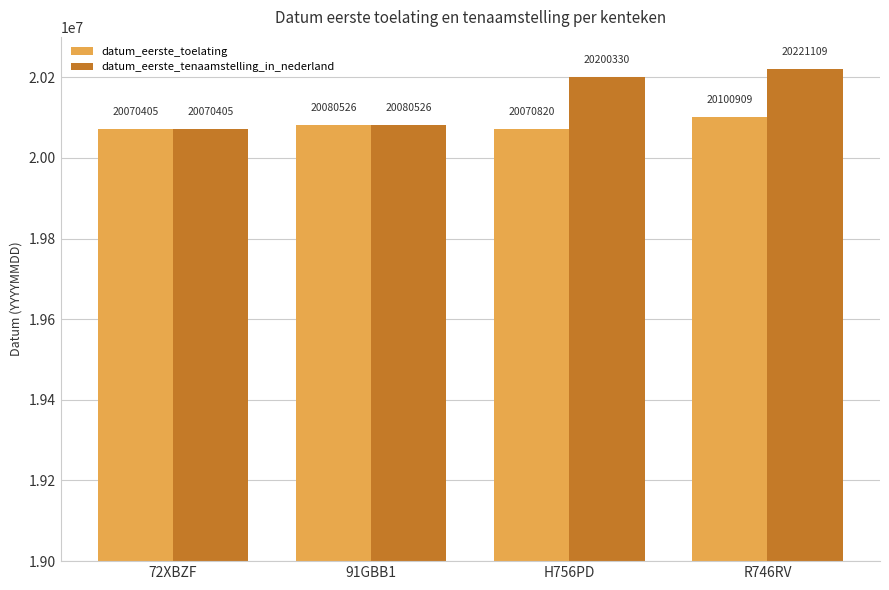

Which series has the largest range (max minus min)?

datum_eerste_tenaamstelling_in_nederland